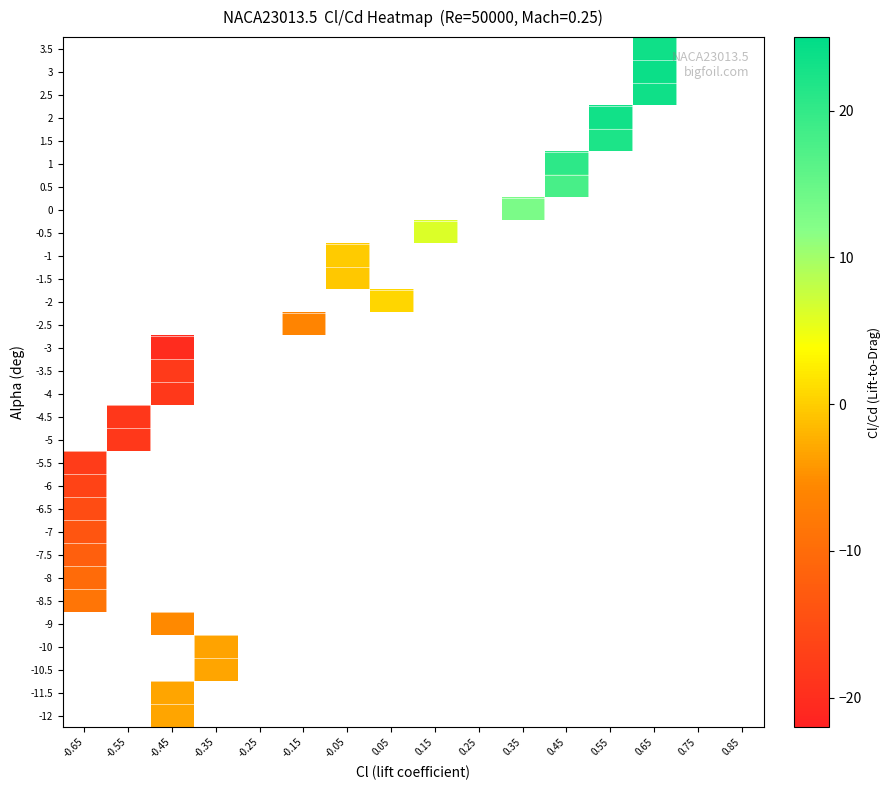

At which category does the chart reach its peak across all series?

0.65